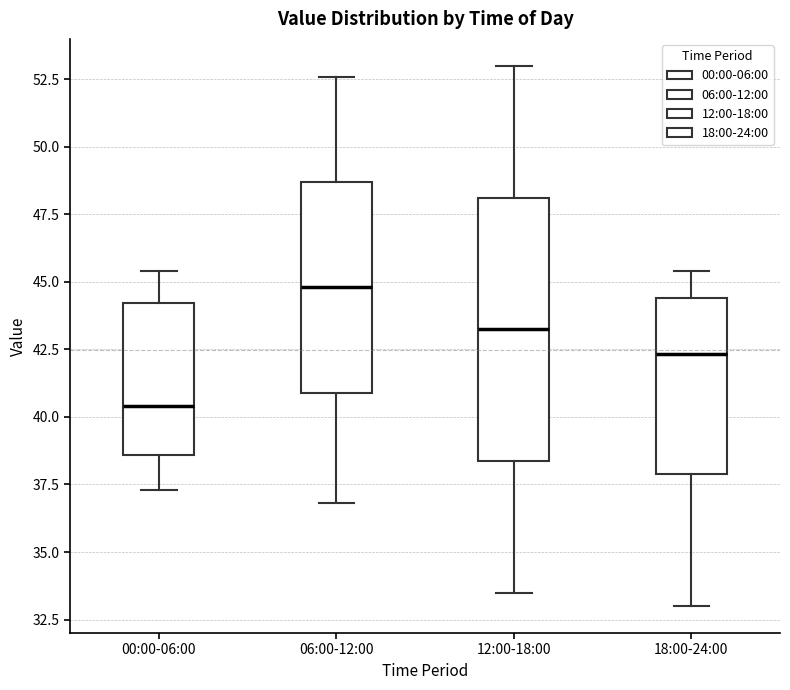

Which box's median line is the lowest?

00:00-06:00